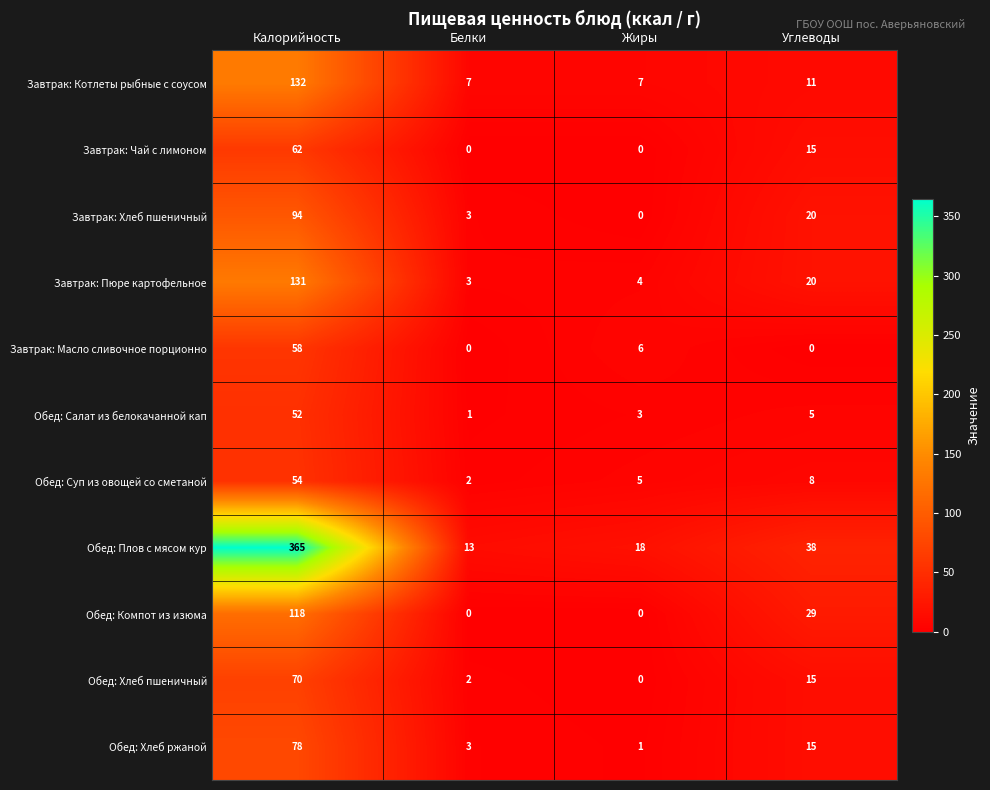

How many data points does each series have?

4